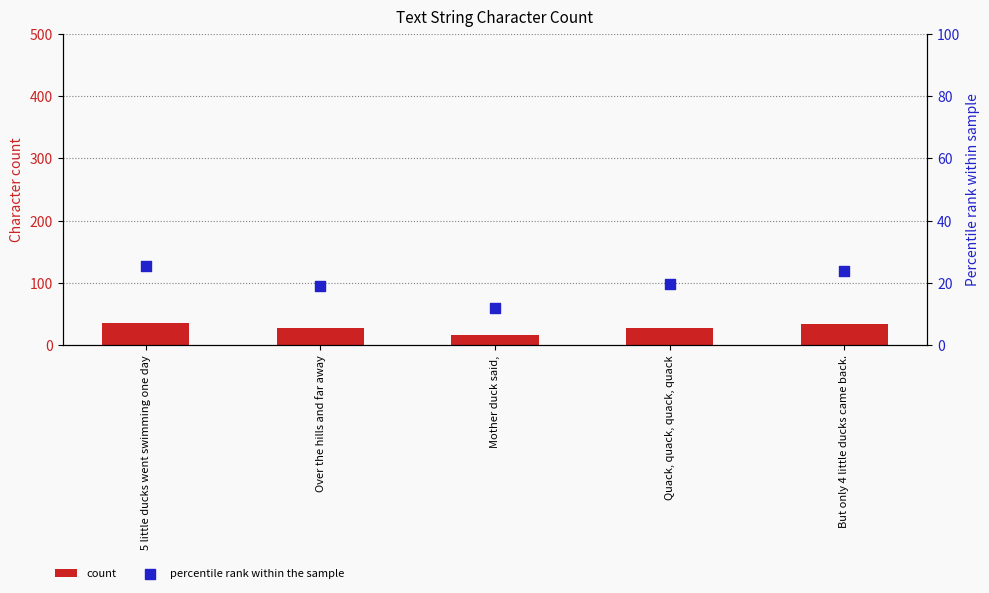

What is the total value across all series at Mother duck said,?

29.0